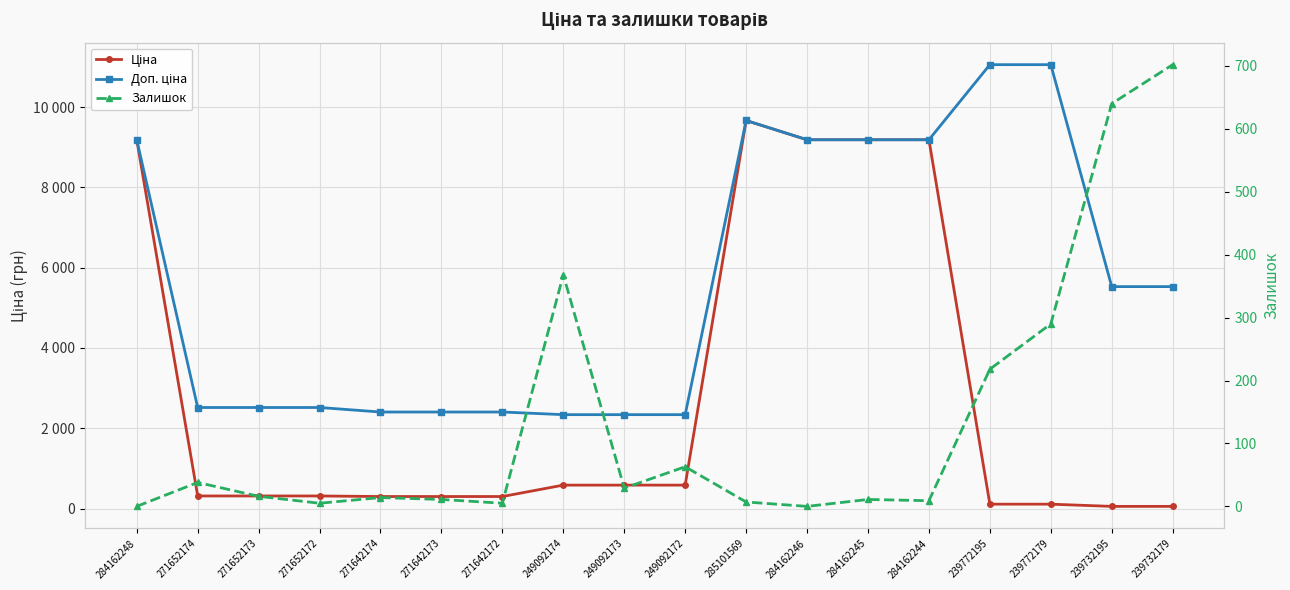

Where does the Доп. ціна series first go above 5528?

284162248